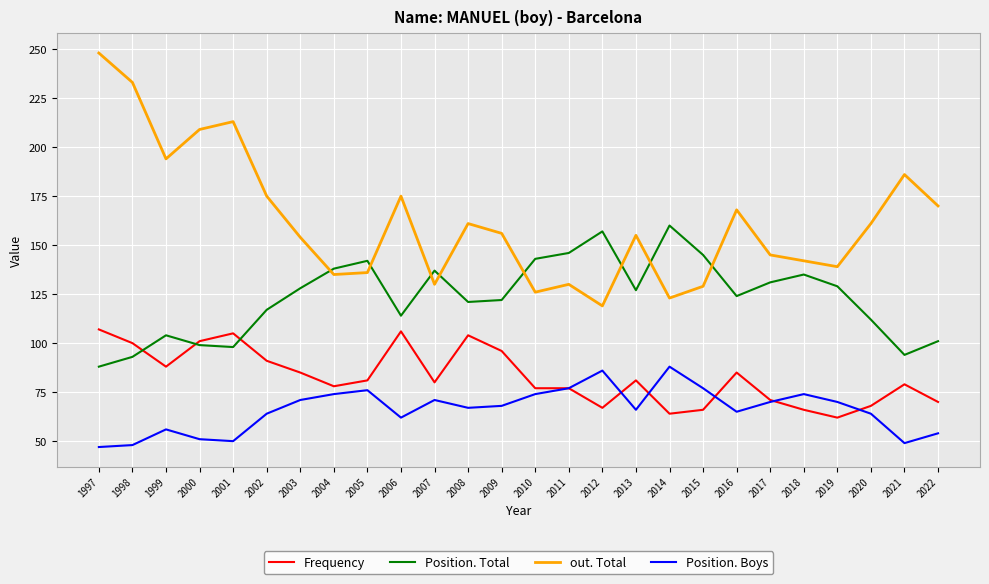

True or false: Frequency has more than 2 points higher than both neighbors.

True